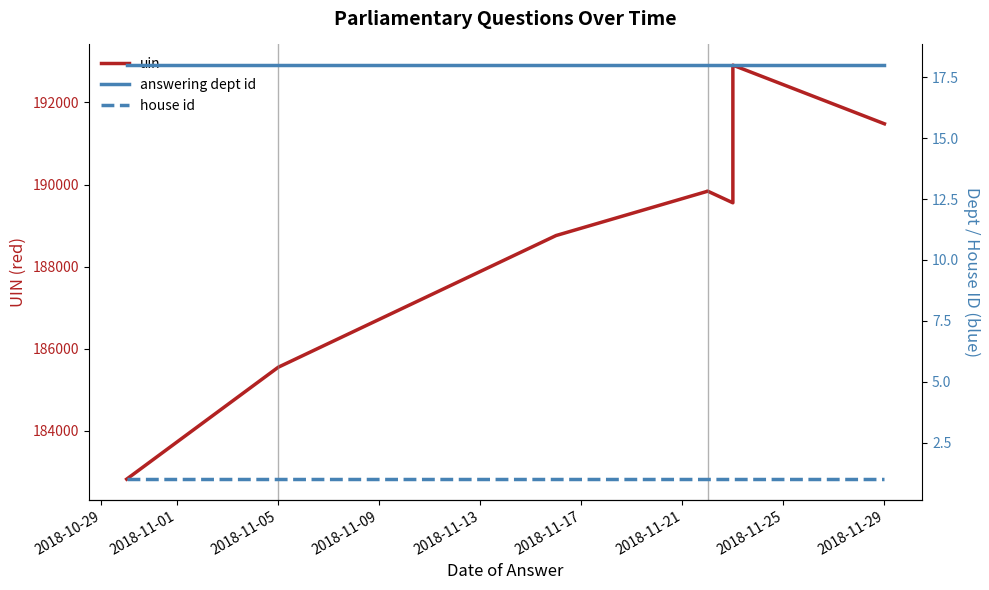

What is the minimum value shown in the chart?

1